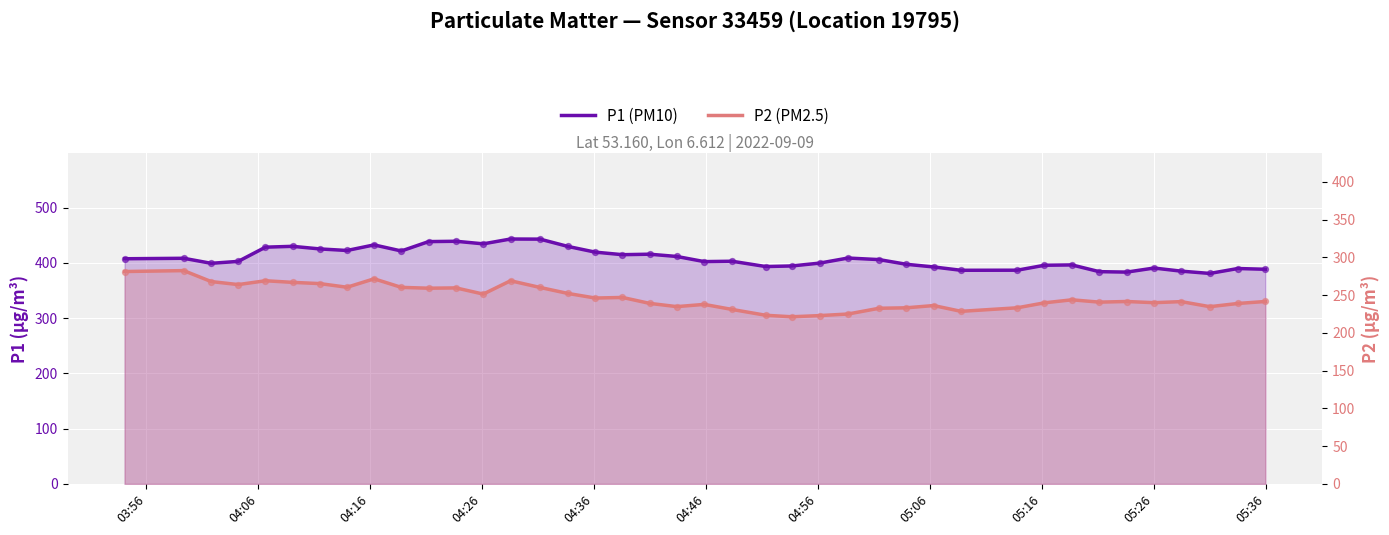

Which series has the largest total across all categories?

P1 (PM10)